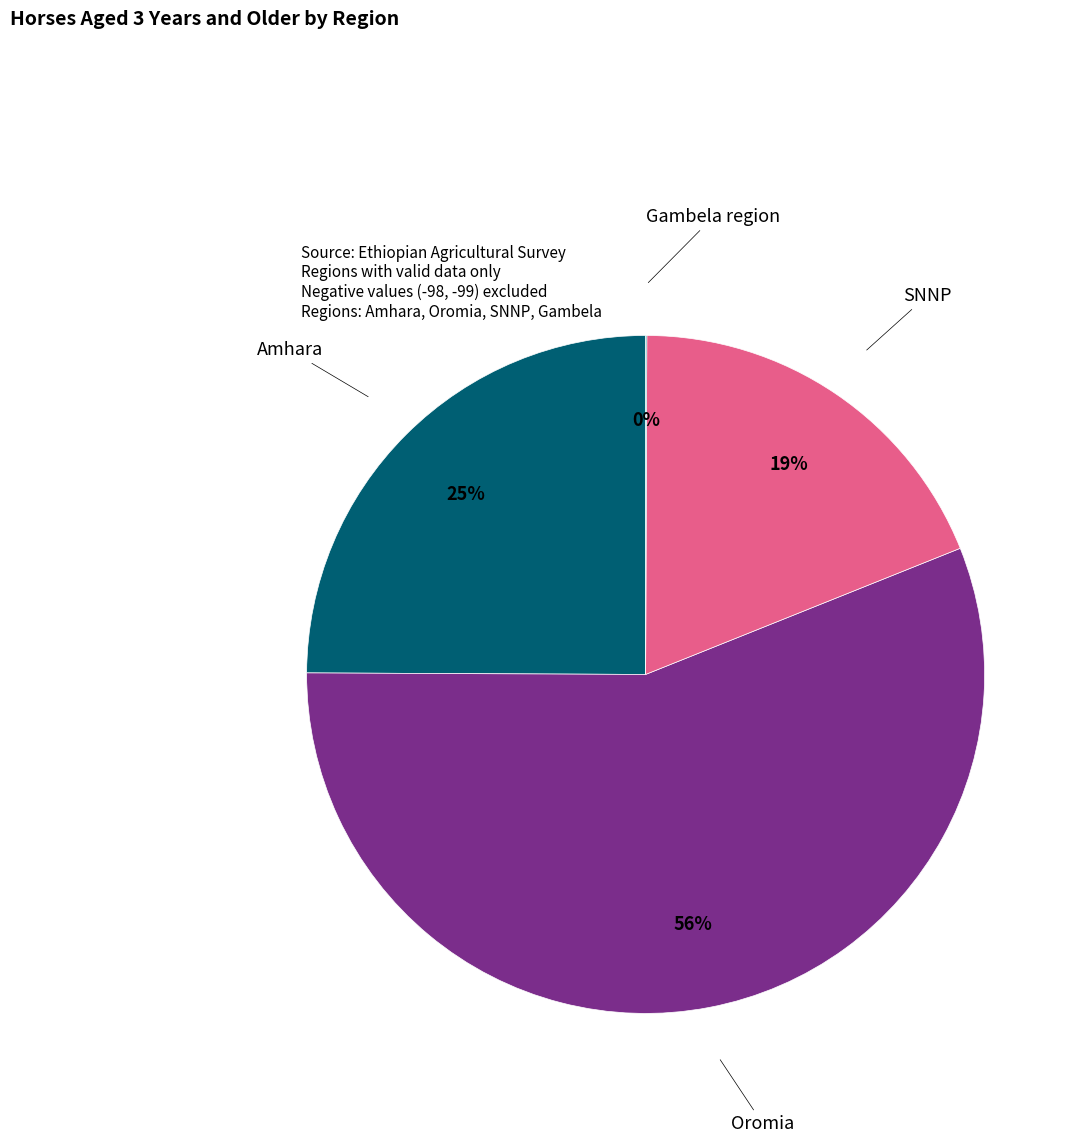

To the nearest percent, what is the average slice percentage?

25%